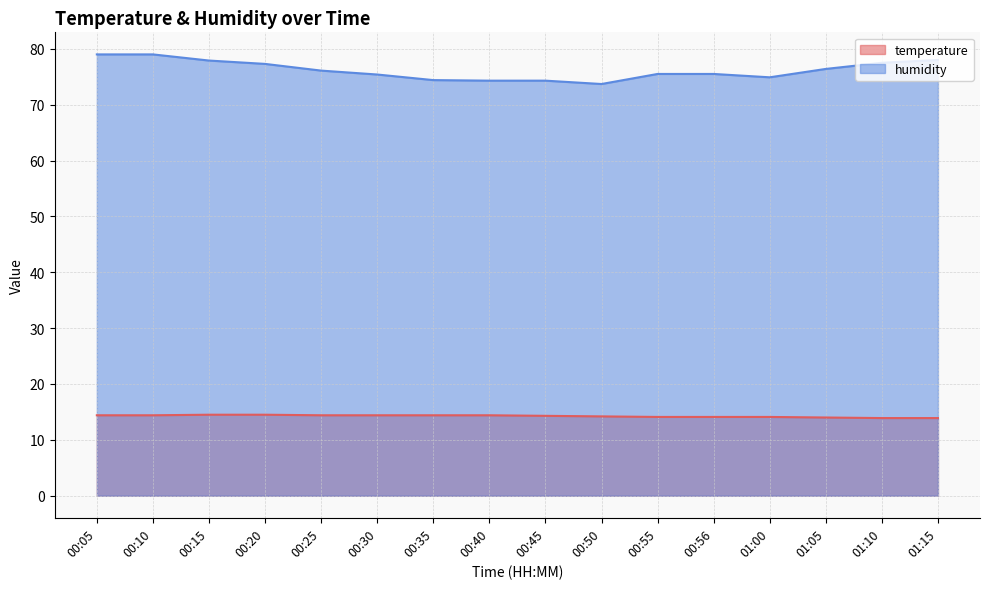

Where does the humidity series first go above 76?

00:05